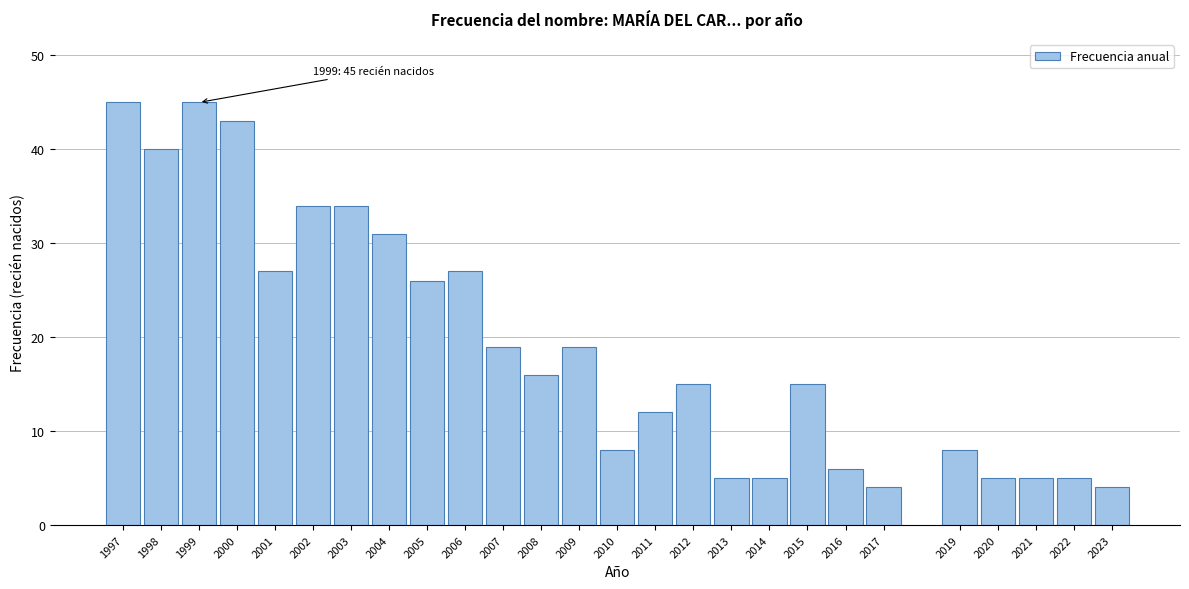

Reading left to right, list all the values displayed in this chart.

1997=45	1998=40	1999=45	2000=43	2001=27	2002=34	2003=34	2004=31	2005=26	2006=27	2007=19	2008=16	2009=19	2010=8	2011=12	2012=15	2013=5	2014=5	2015=15	2016=6	2017=4	2019=8	2020=5	2021=5	2022=5	2023=4